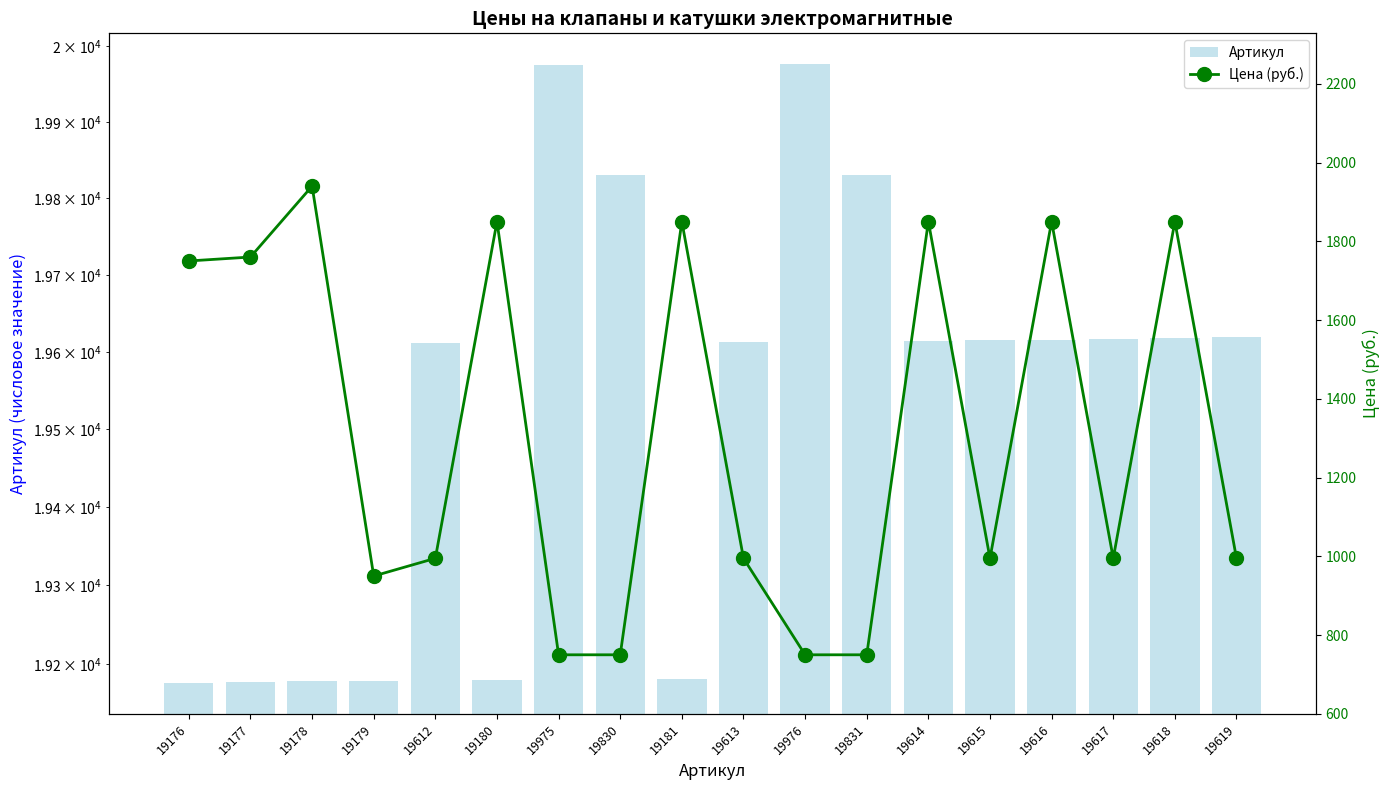

What is the label of the 13th bar from the left?

19614